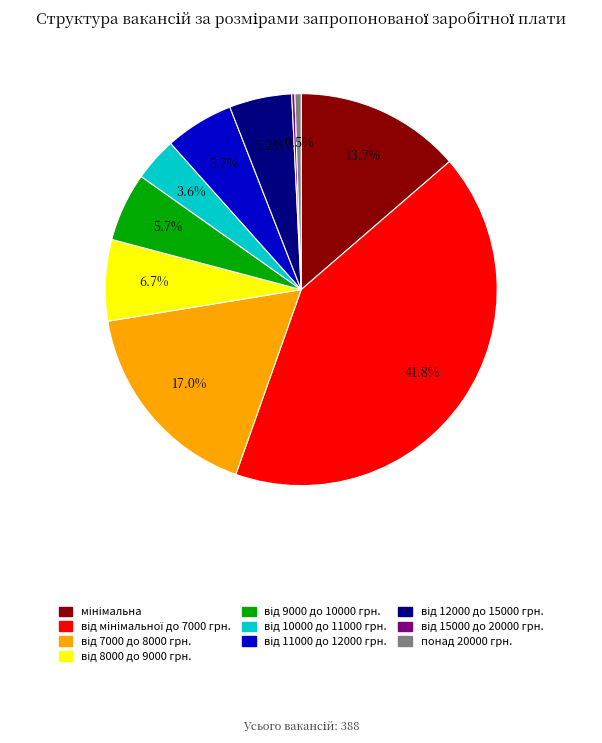

Does any single category account for the majority?

No